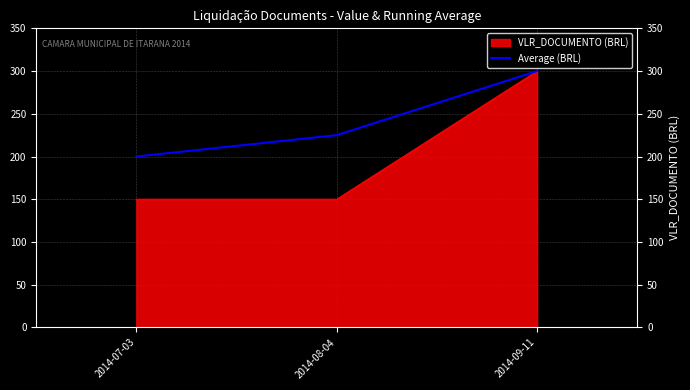

Does the chart display data point markers on the line(s)?

No